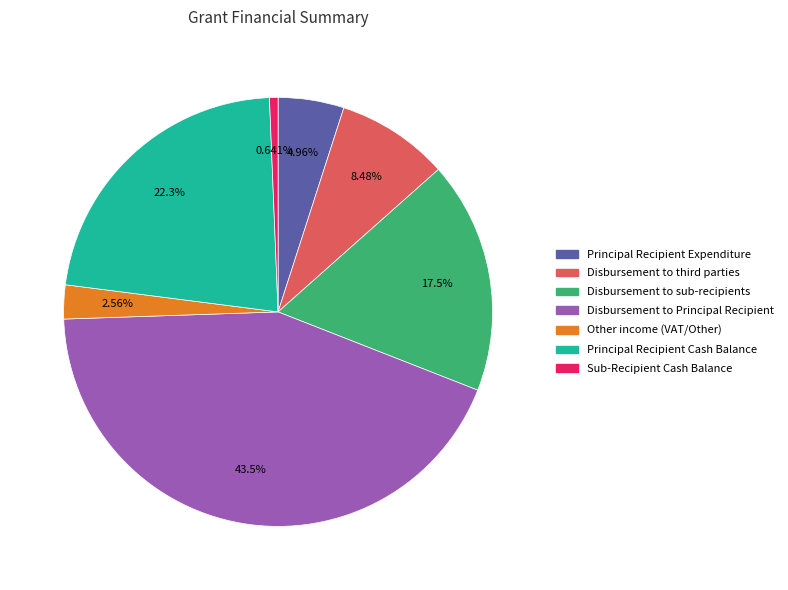

Rank the categories by value from lowest to highest.

Sub-Recipient Cash Balance, Other income (VAT/Other), Principal Recipient Expenditure, Disbursement to third parties, Disbursement to sub-recipients, Principal Recipient Cash Balance, Disbursement to Principal Recipient